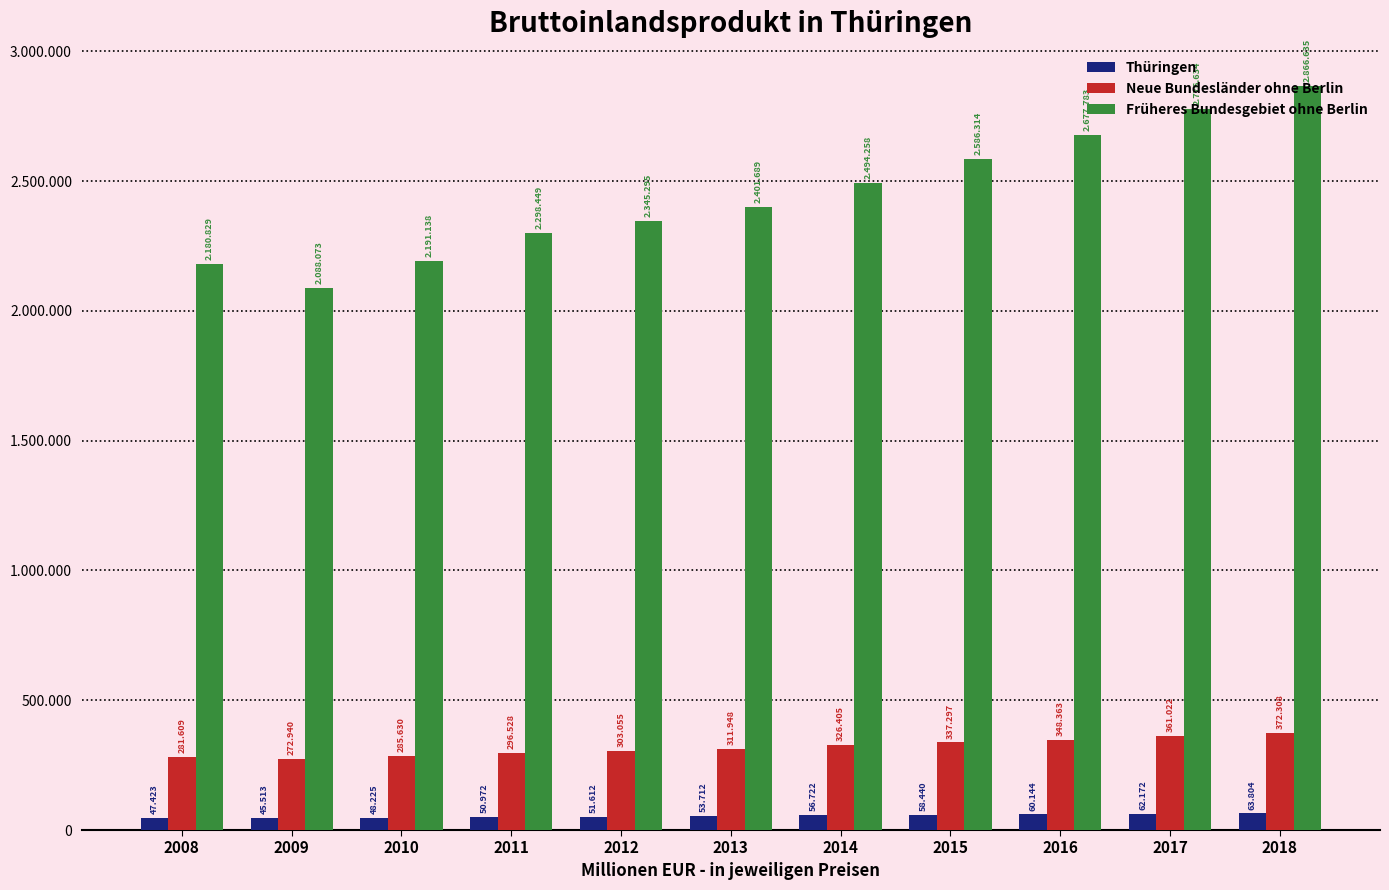

Are the bars grouped side by side (vs. stacked)?

Yes